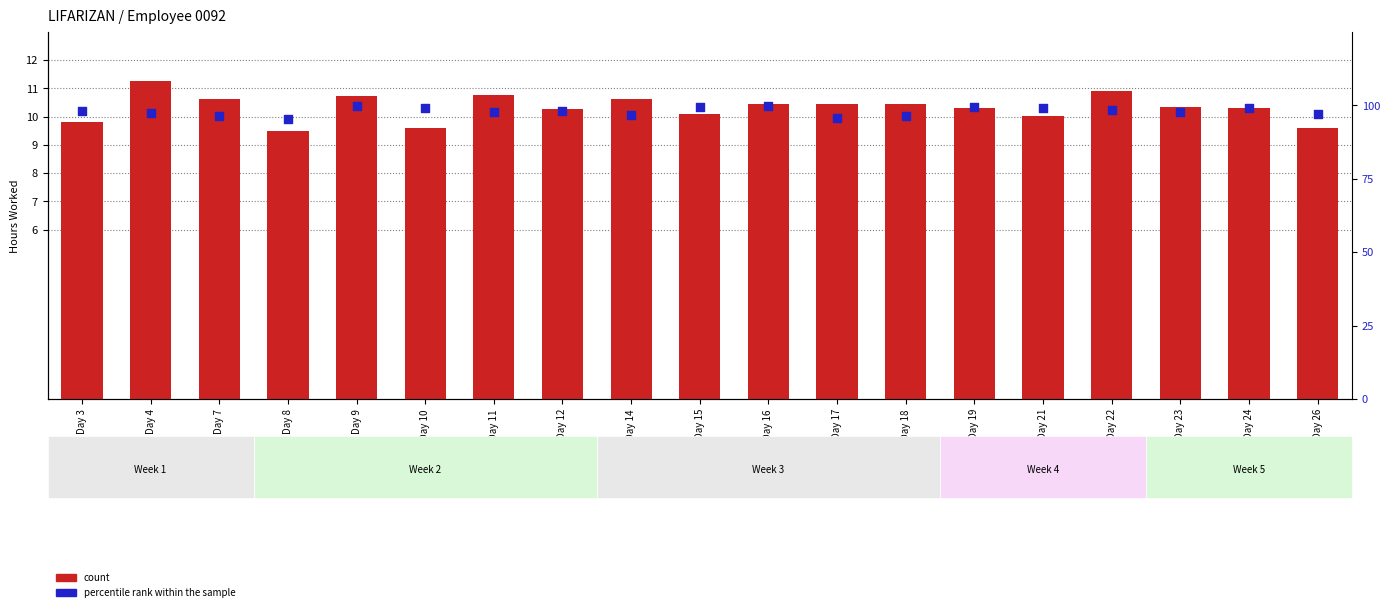

Which series reaches the minimum Y coordinate?

count